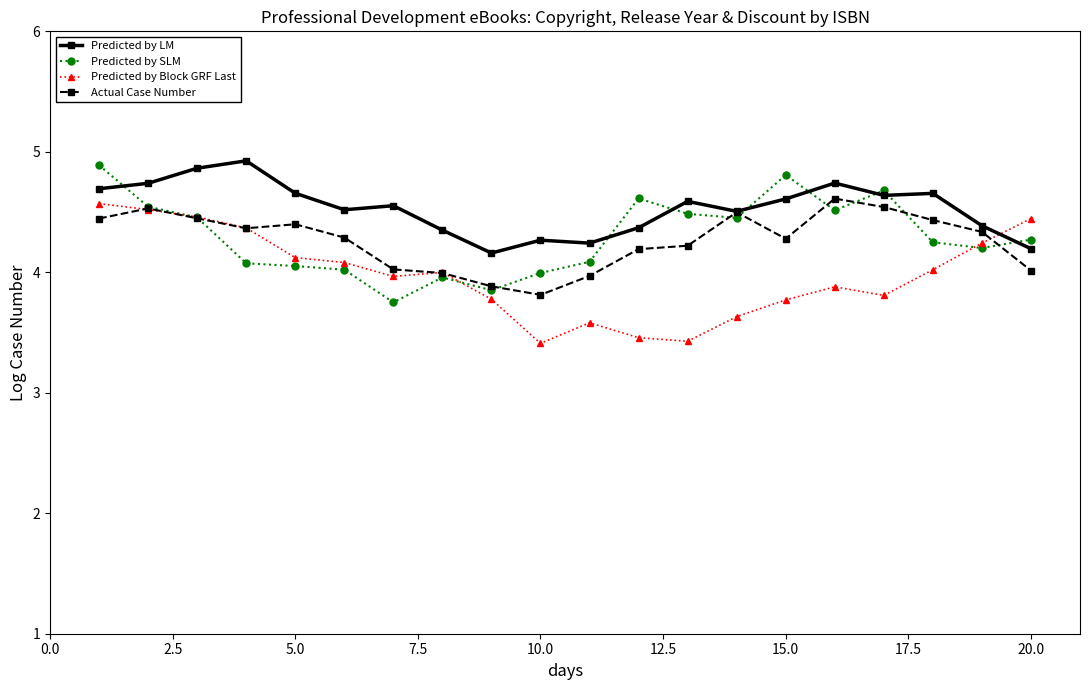

What is the sum of all Predicted by Block GRF Last values?

79.5